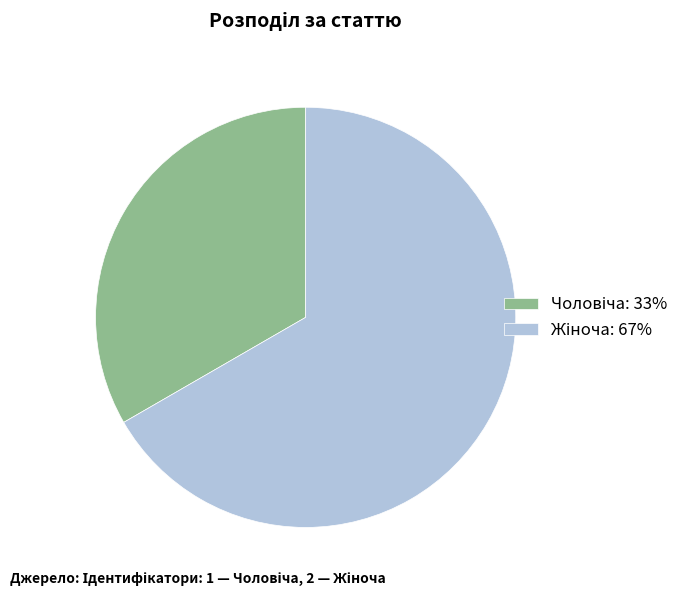

Does any single category account for the majority?

Yes